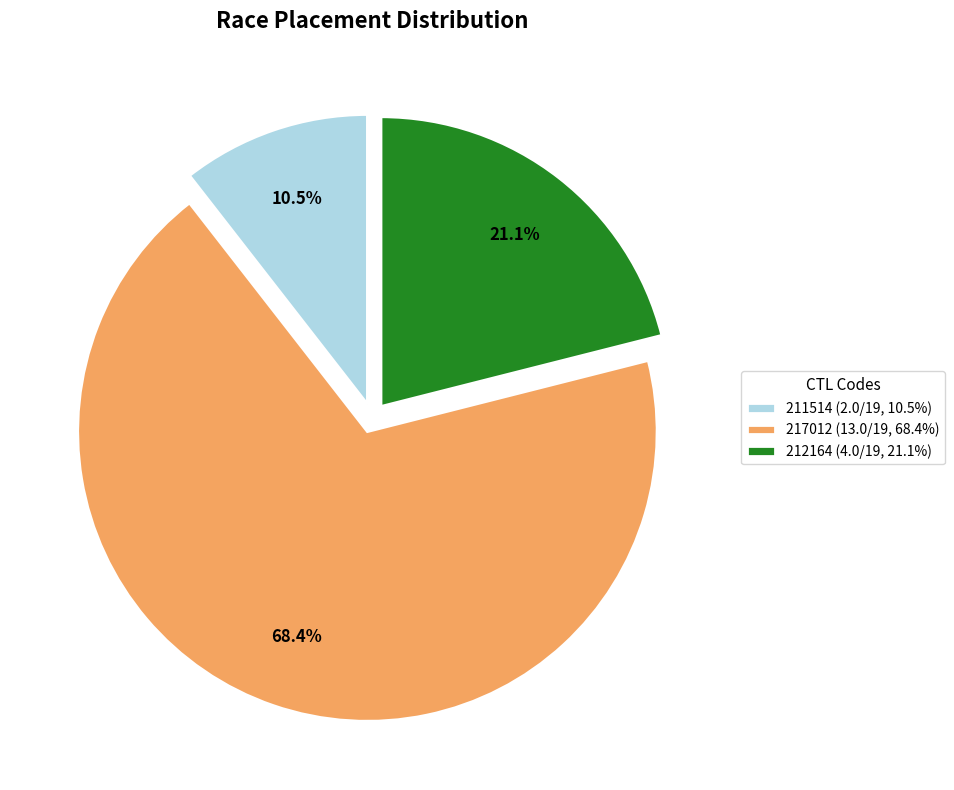

What percentage is NOT represented by 211514?

89.5%